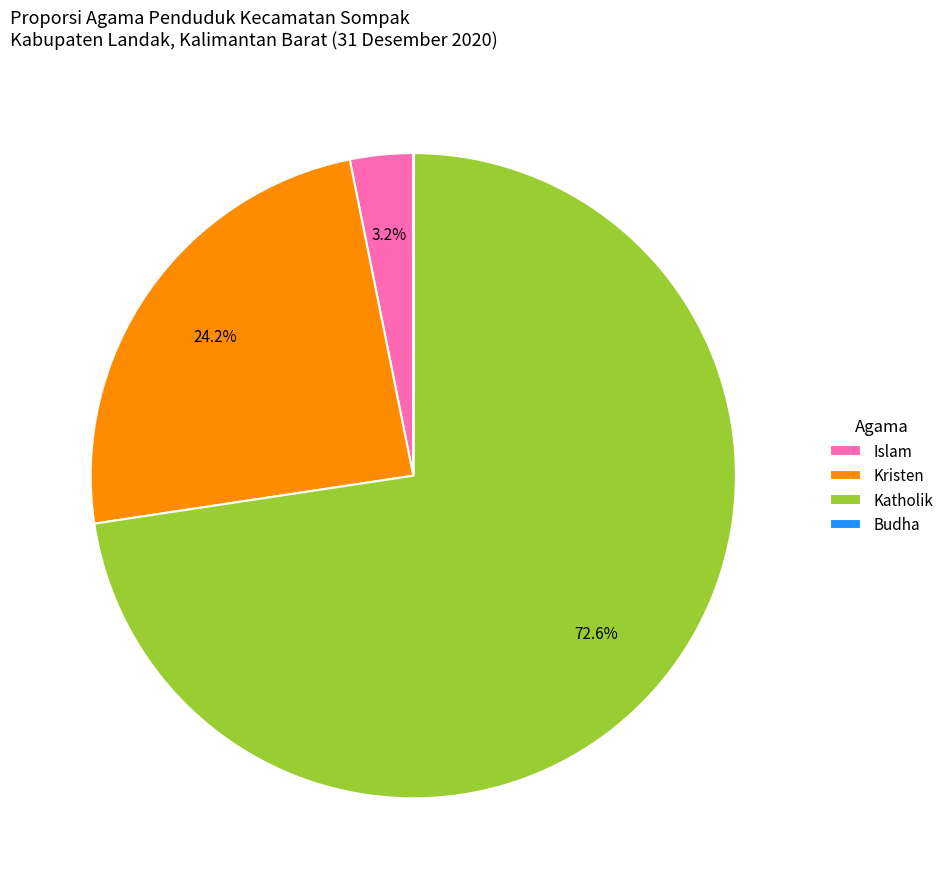

Which has a higher value, Islam or Katholik?

Katholik